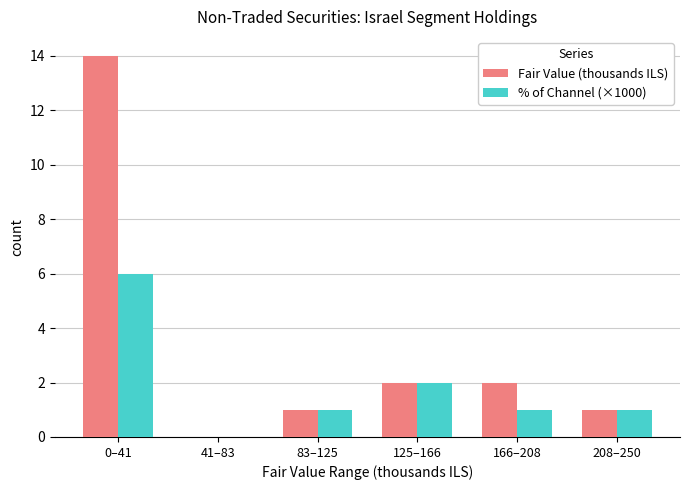

What are all the series names shown in the legend?

Fair Value (thousands ILS), % of Channel (×1000)